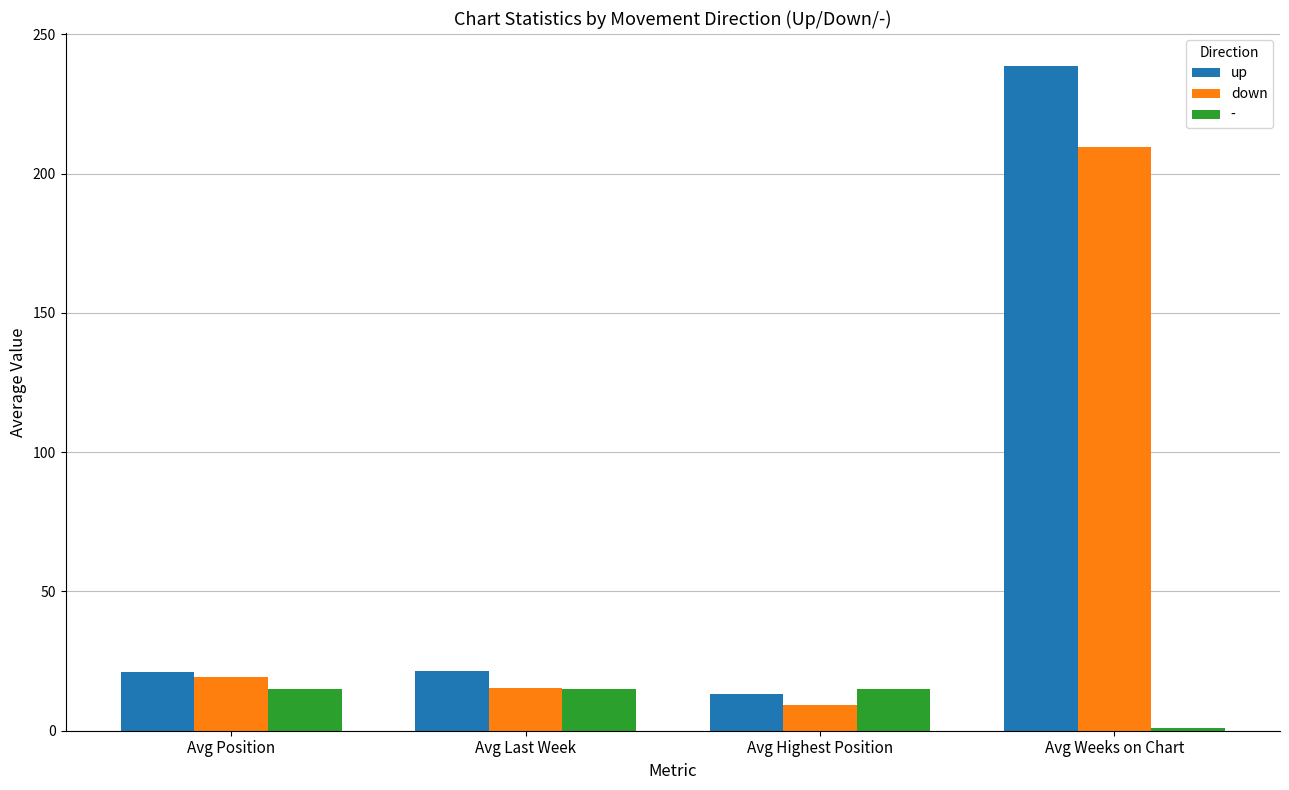

True or false: up has a value of 9.0 at Avg Last Week.

False